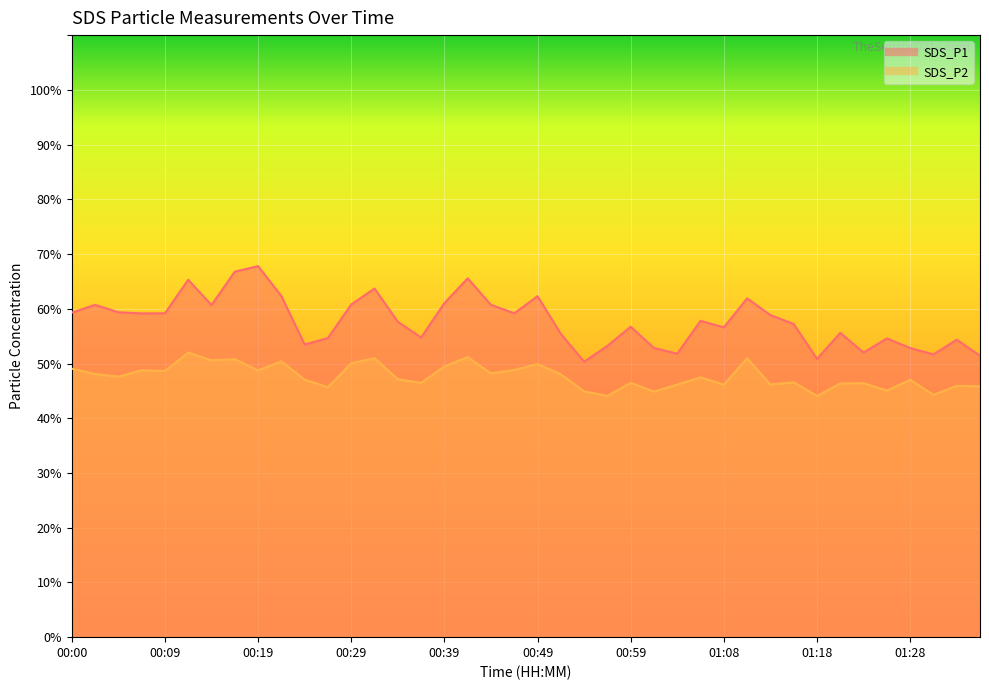

Reading left to right, extract all data points from this chart.

SDS_P1: 00:00=59.3	00:02=60.7	00:05=59.4	00:07=59.1	00:09=59.2	00:12=65.3	00:14=60.7	00:17=66.8	00:19=67.8	00:22=62.3	00:24=53.5	00:27=54.6	00:29=60.8	00:32=63.7	00:34=57.6	00:36=54.8	00:39=61.0	00:41=65.6	00:44=60.7	00:46=59.2	00:49=62.3	00:51=55.4	00:54=50.3	00:56=53.2	00:59=56.7	01:01=52.8	01:03=51.8	01:06=57.8	01:08=56.6	01:11=61.9	01:13=58.9	01:16=57.2	01:18=50.8	01:21=55.6	01:23=52.0	01:26=54.6	01:28=52.8	01:30=51.6	01:33=54.4	01:35=51.4
SDS_P2: 00:00=49.0	00:02=48.1	00:05=47.6	00:07=48.8	00:09=48.6	00:12=52.0	00:14=50.6	00:17=50.8	00:19=48.8	00:22=50.4	00:24=47.0	00:27=45.7	00:29=50.0	00:32=51.0	00:34=47.1	00:36=46.5	00:39=49.5	00:41=51.2	00:44=48.2	00:46=48.8	00:49=49.9	00:51=48.0	00:54=44.9	00:56=44.1	00:59=46.5	01:01=44.9	01:03=46.1	01:06=47.5	01:08=46.1	01:11=51.0	01:13=46.2	01:16=46.5	01:18=44.1	01:21=46.4	01:23=46.4	01:26=45.0	01:28=47.0	01:30=44.3	01:33=45.9	01:35=45.8